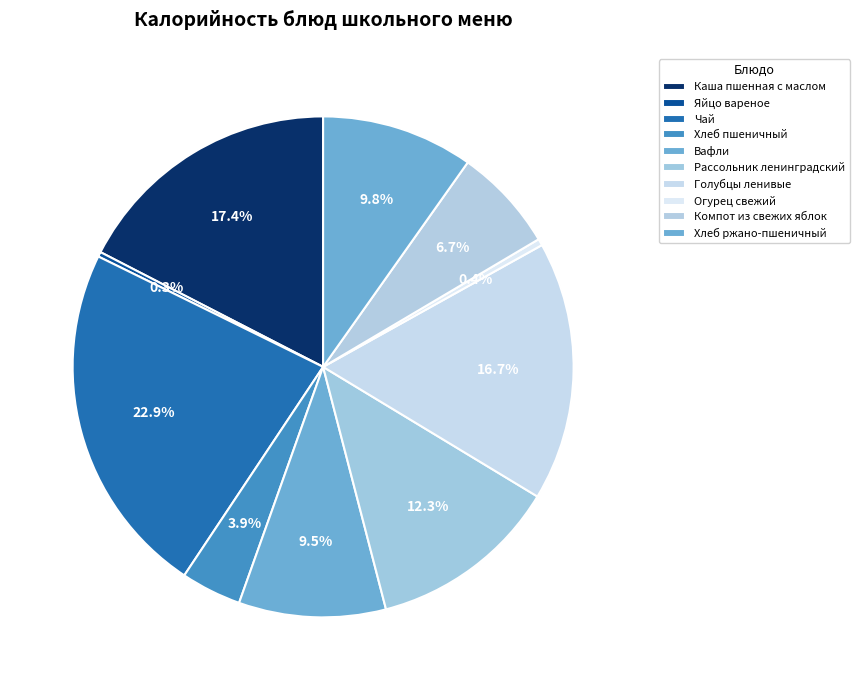

How many slices are in this pie chart?

10